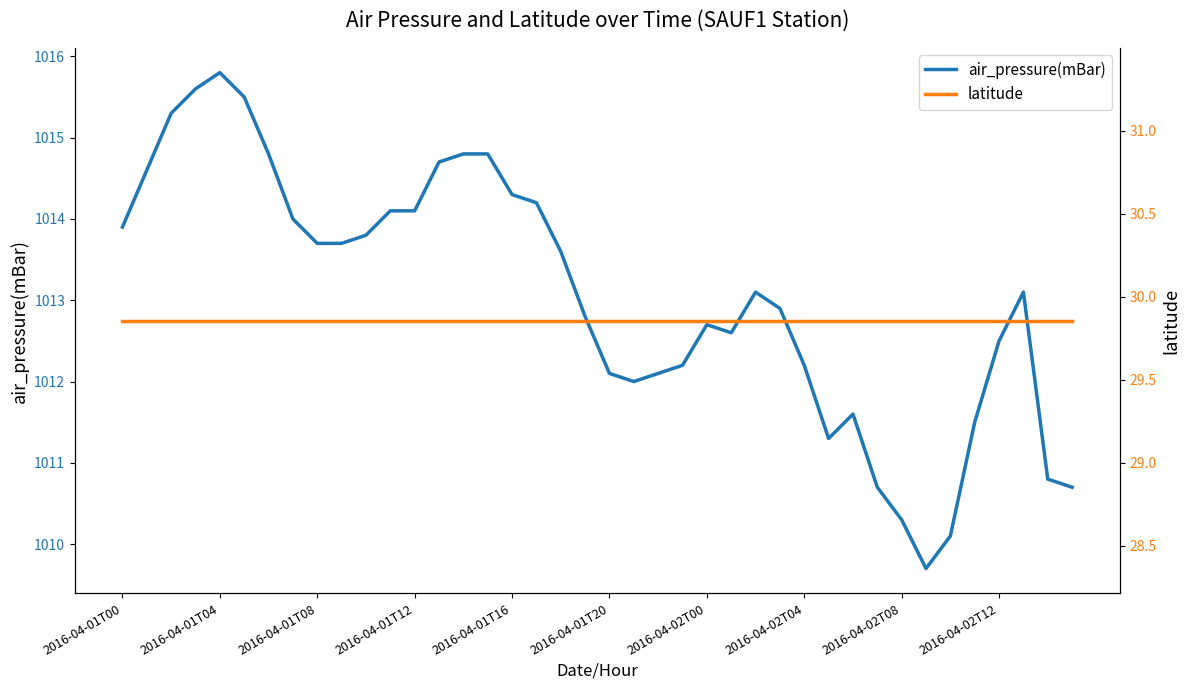

What is the value of the latitude point at the 19th from the left?

29.9